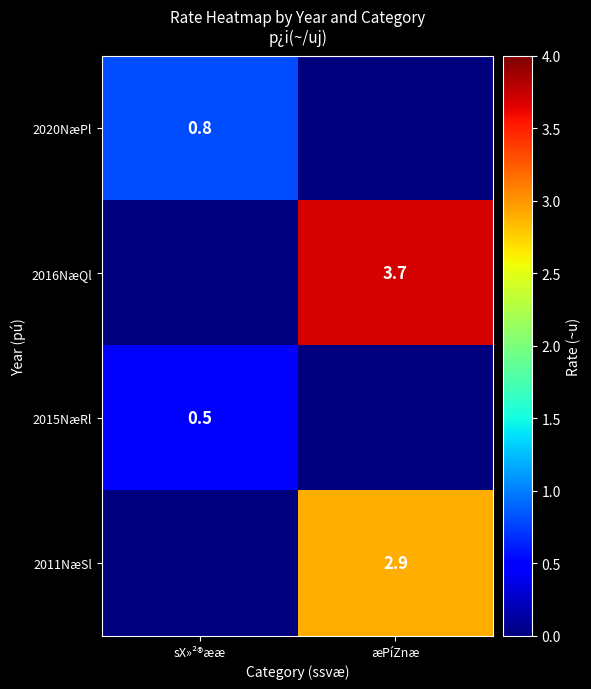

What is the total value across all series at sX»²®ææ?

1.3